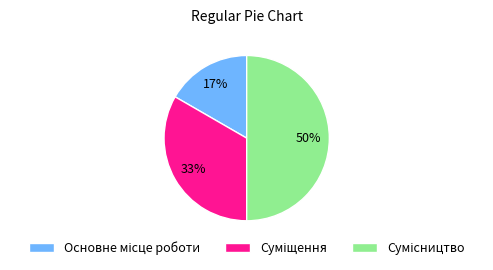

To the nearest percent, what is the average slice percentage?

33%